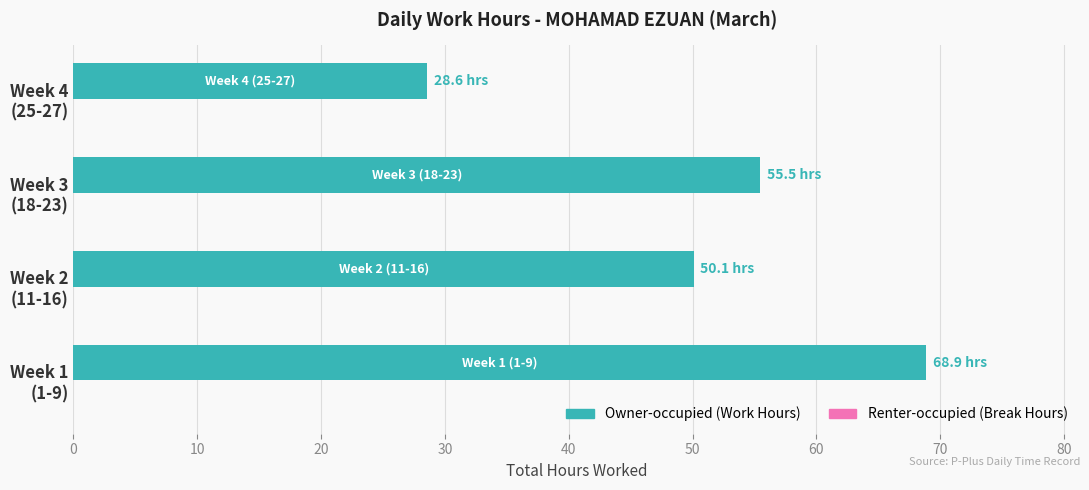

What is the maximum value shown in the chart?

68.9